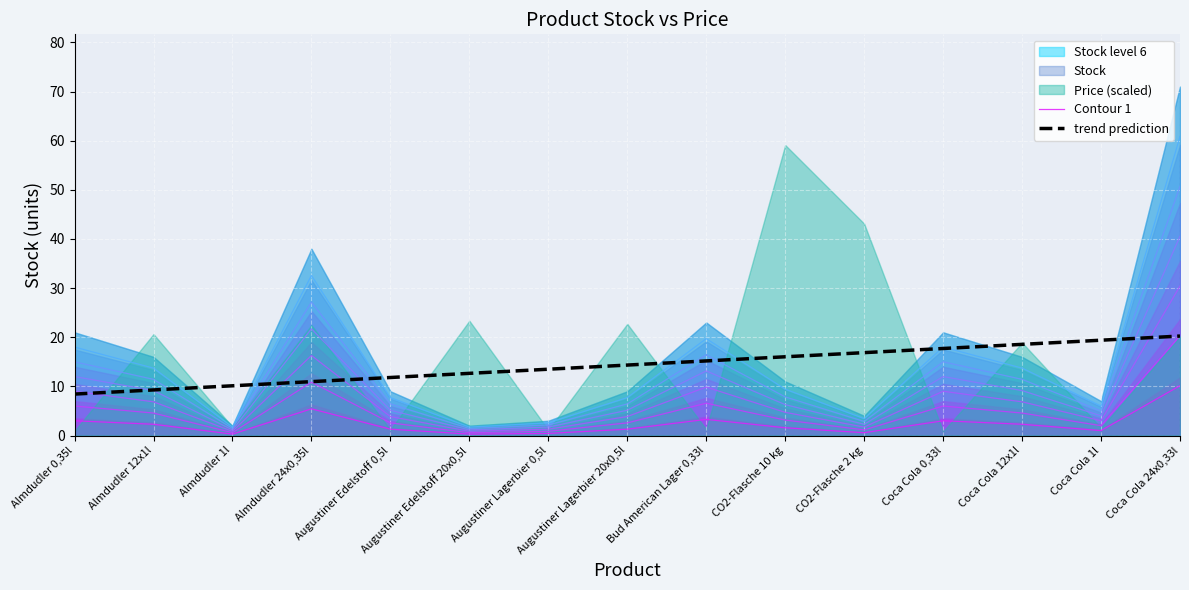

Where does the Contour 1 series first go above 1?

Almdudler 0,35l